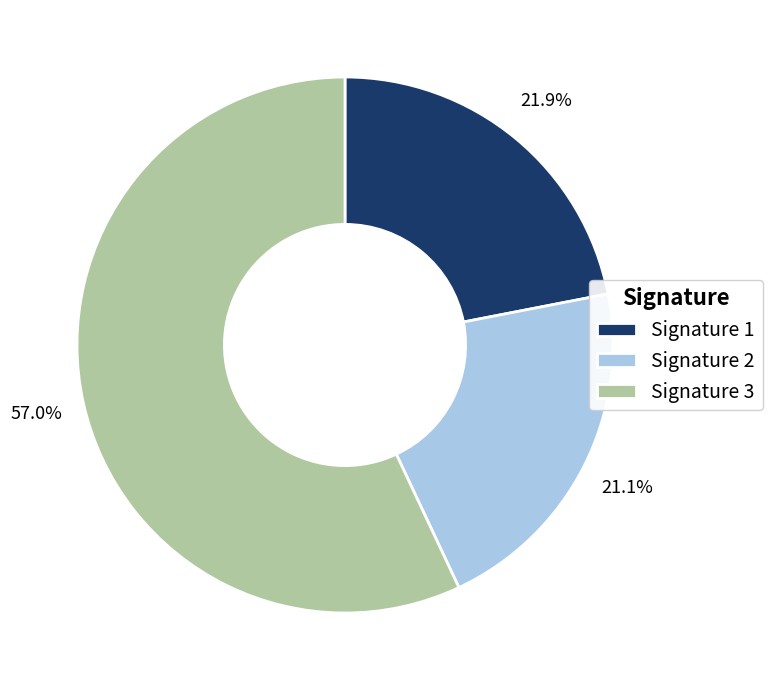

Does Signature 3 represent more than half of the total?

Yes